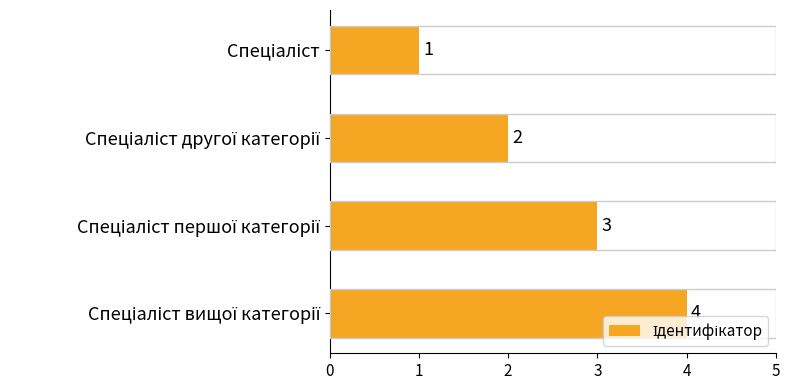

What is the greatest value displayed?

4